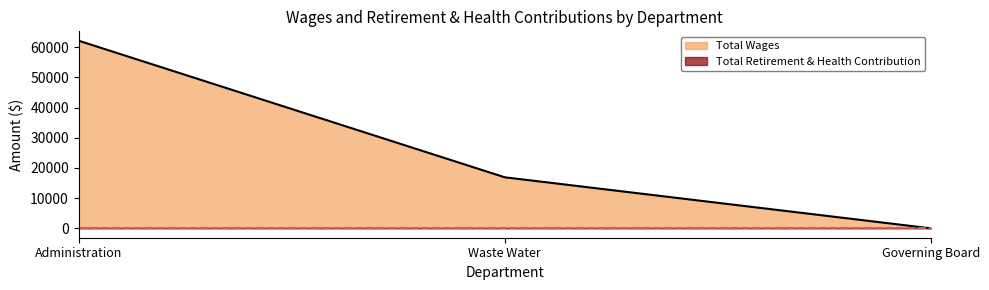

Reading right to left, extract all data points from this chart.

0	16898	62118